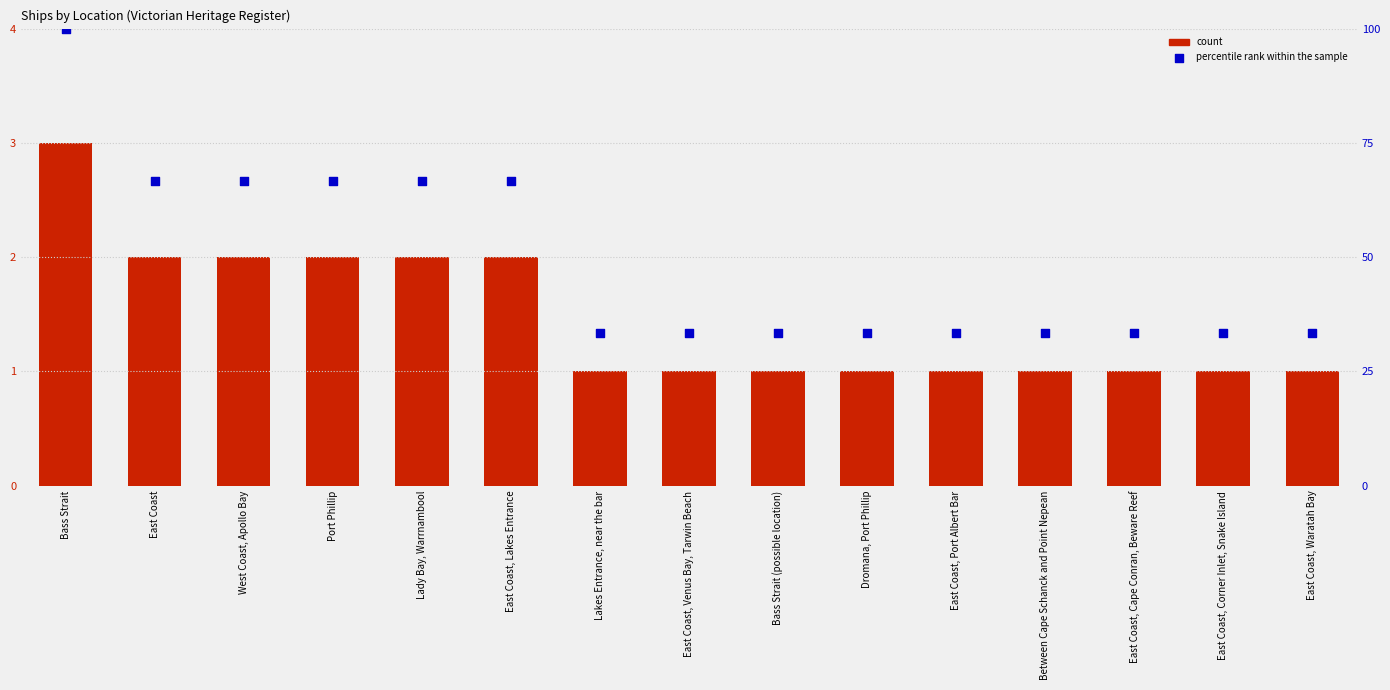

Which series contains the highest Y value?

percentile rank within the sample